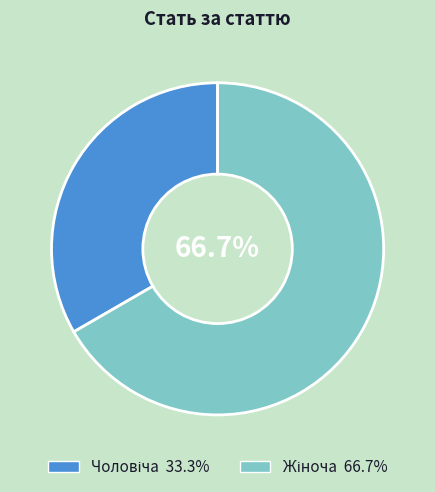

Is there a majority slice in this chart?

Yes